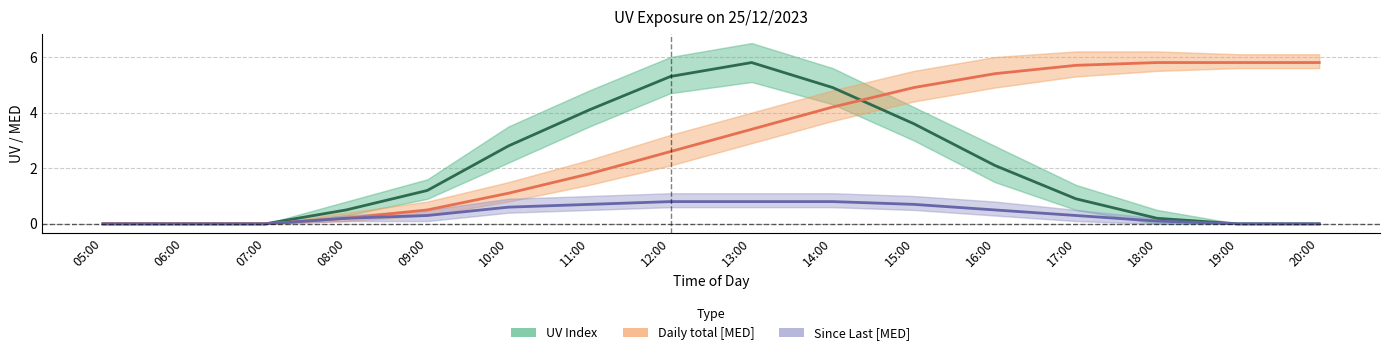

Which series changed the most between 10:00 and 18:00?

Daily total [MED]